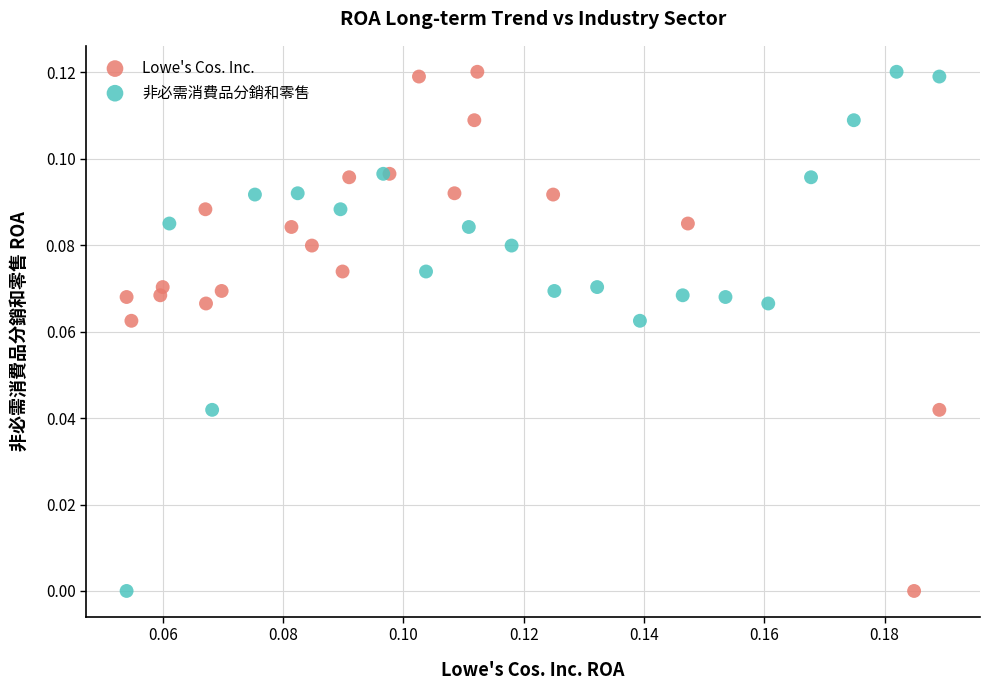

What are all the series names shown in the legend?

Lowe's Cos. Inc., 非必需消費品分銷和零售